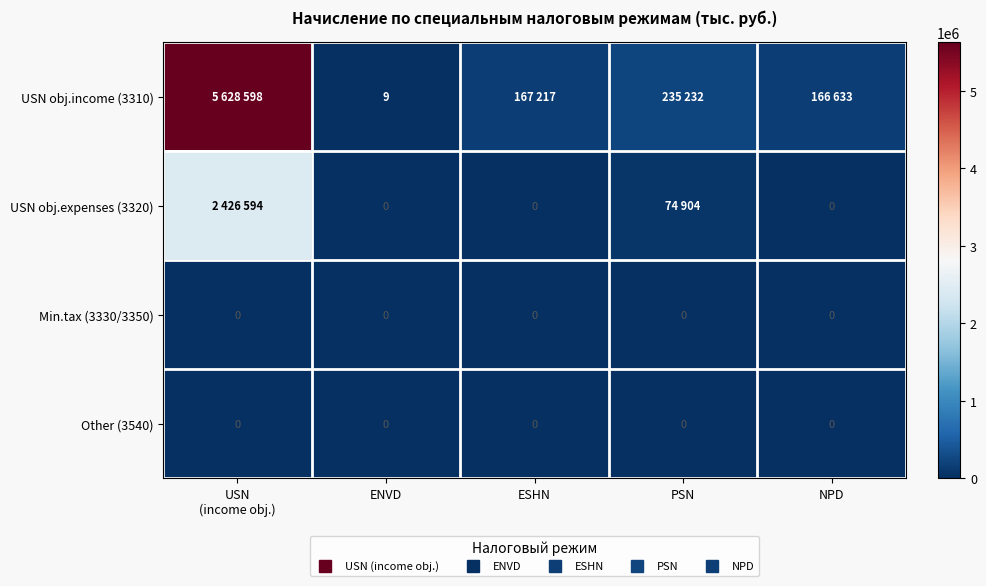

What is the spread (max minus min) of values at ENVD?

9